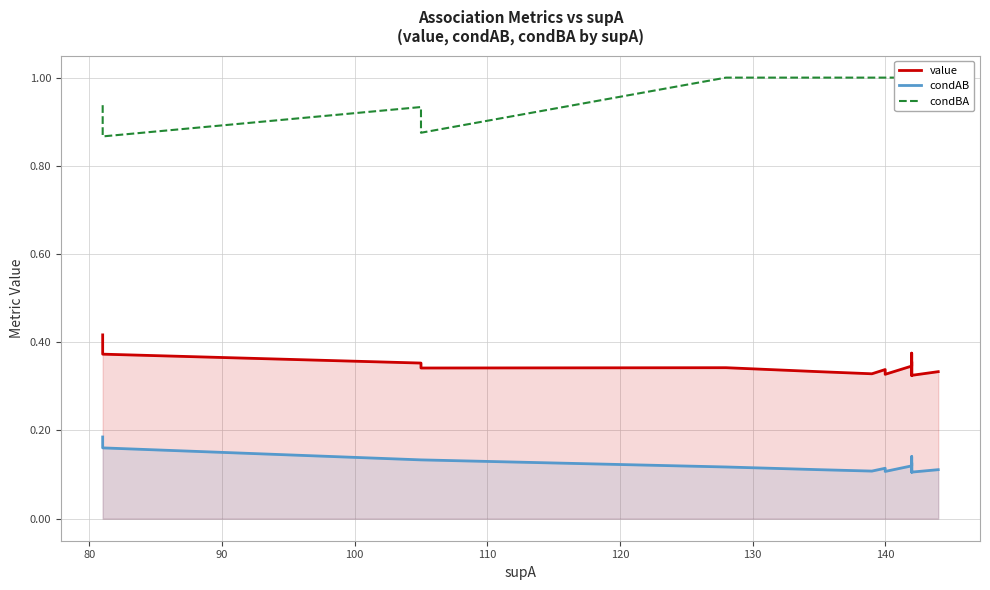

True or false: condAB and condBA intersect in this chart.

False